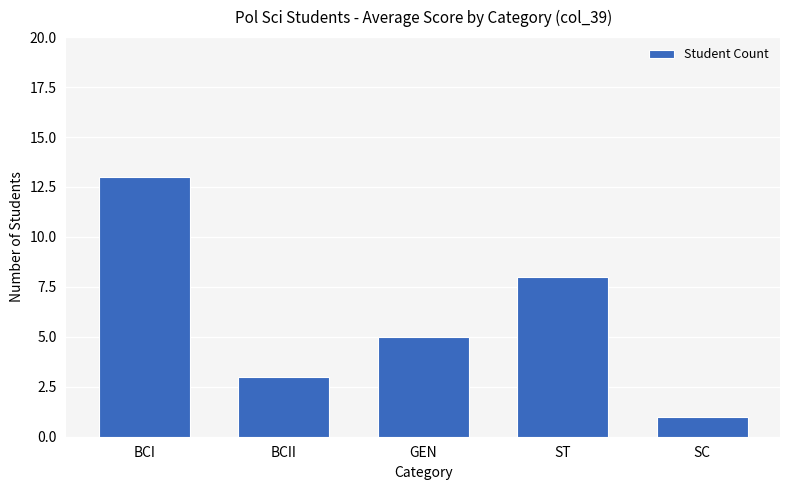

What is the label of the 4th bar from the left?

ST